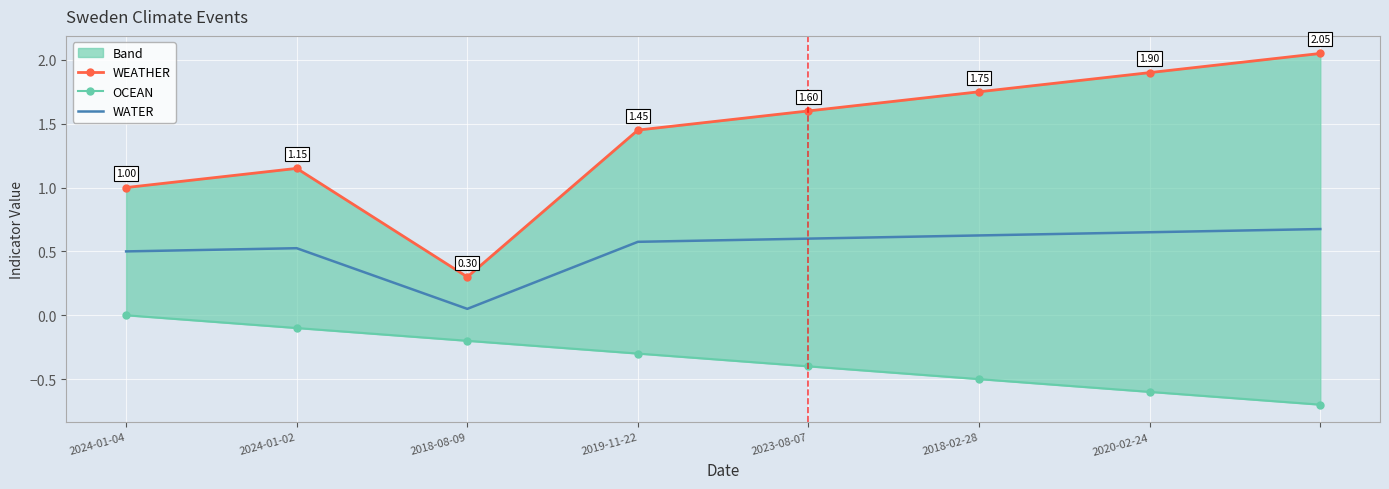

The WATER series shows 0.0 at 2018-08-09. True or false?

False